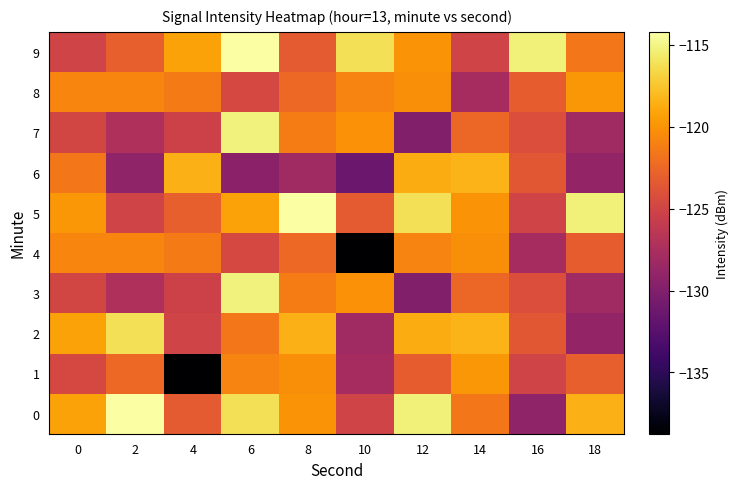

Which category has the highest value across all series?

2